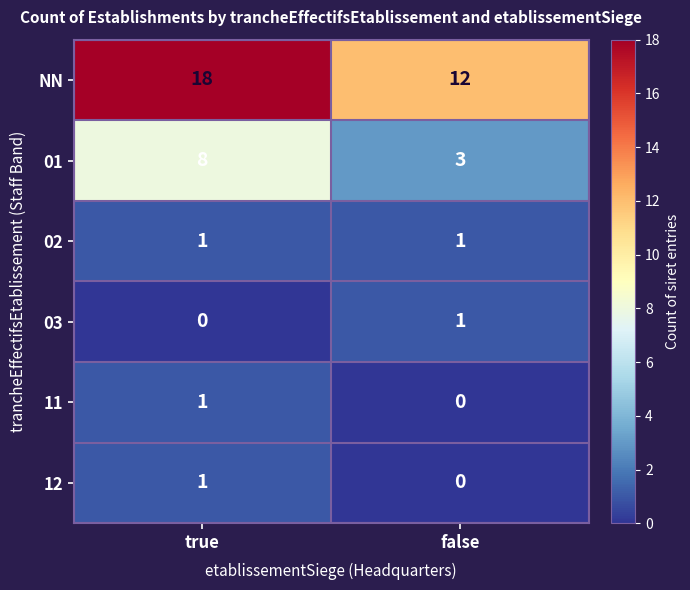

The value of 03 at false is 2. True or false?

False